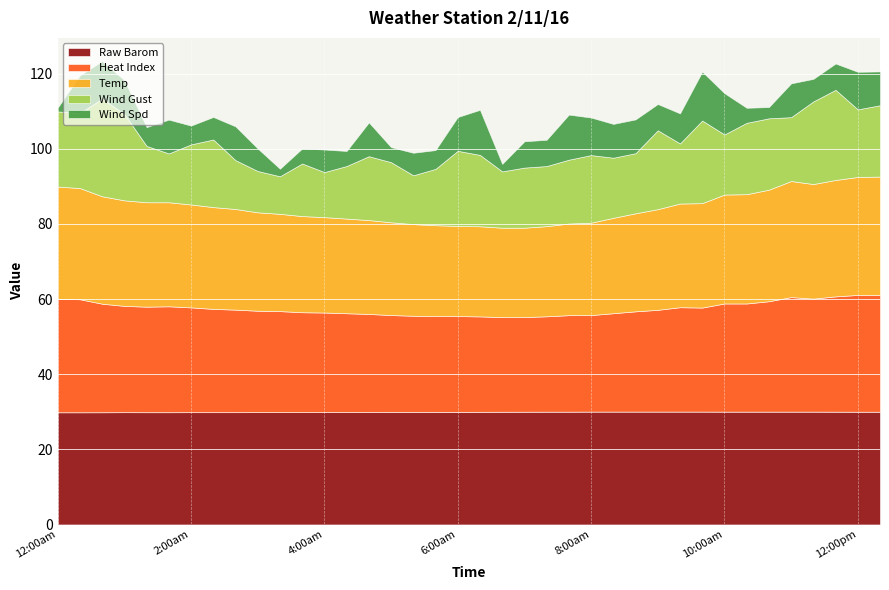

List the series in order of their peak value, lowest first.

Wind Spd, Wind Gust, Raw Barom, Heat Index, Temp